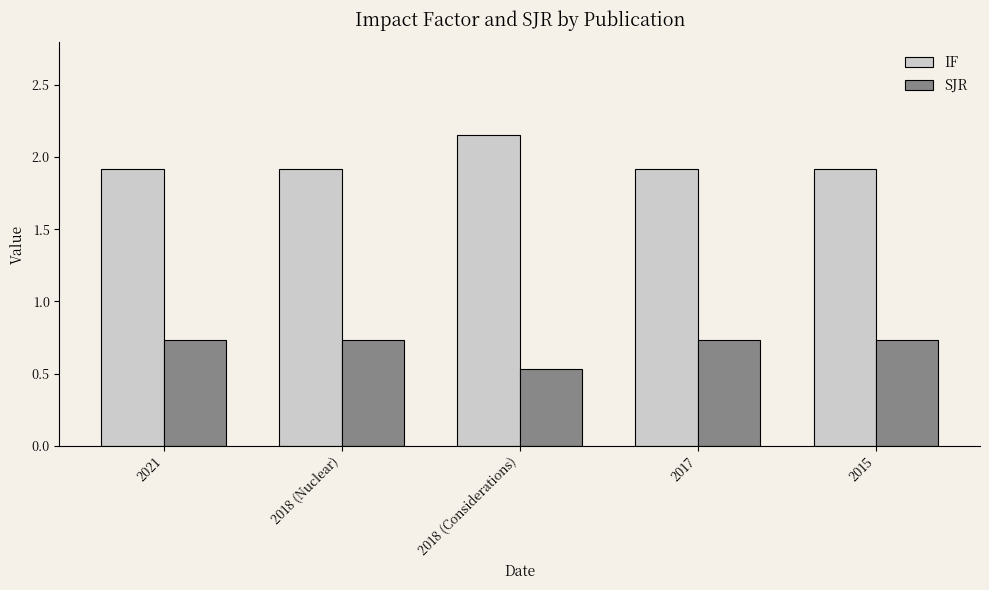

What is the sum of all SJR values?

3.5